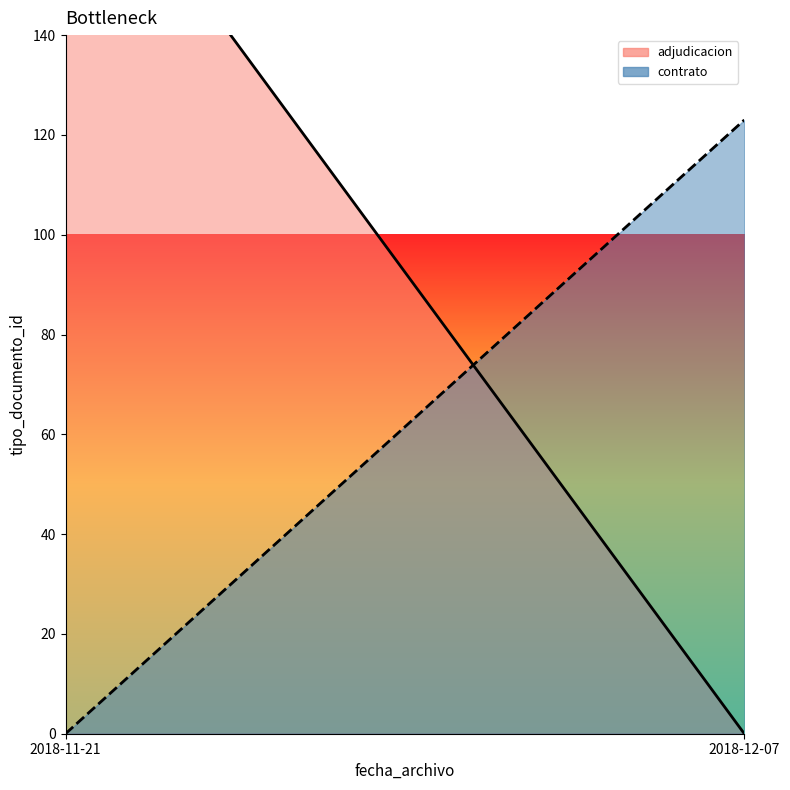

Does the chart display data point markers on the line(s)?

No